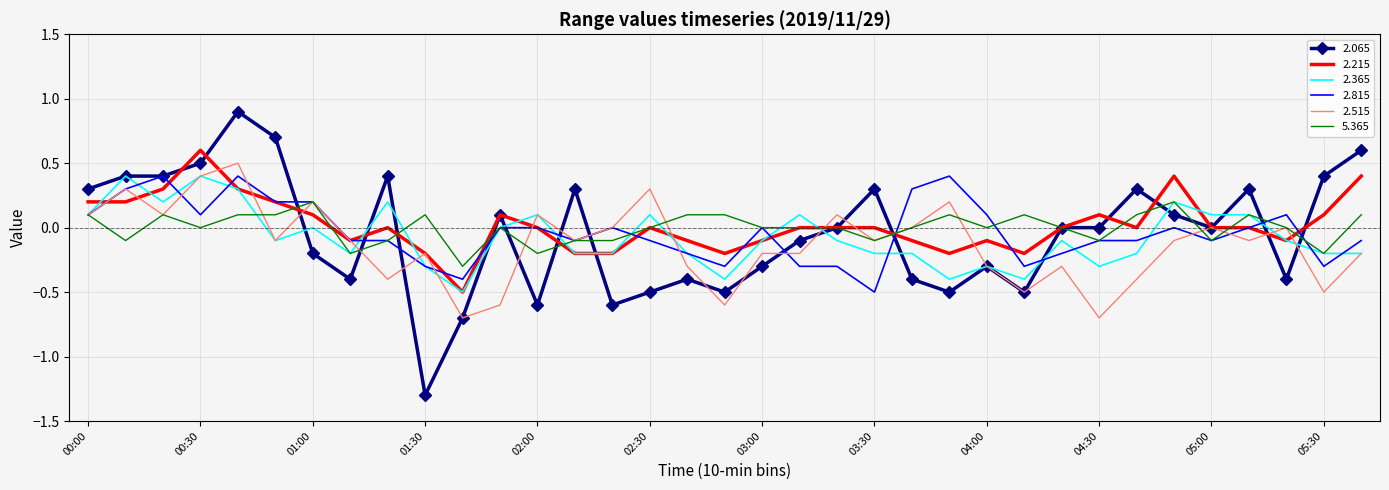

What is the maximum value shown in the chart?

0.9